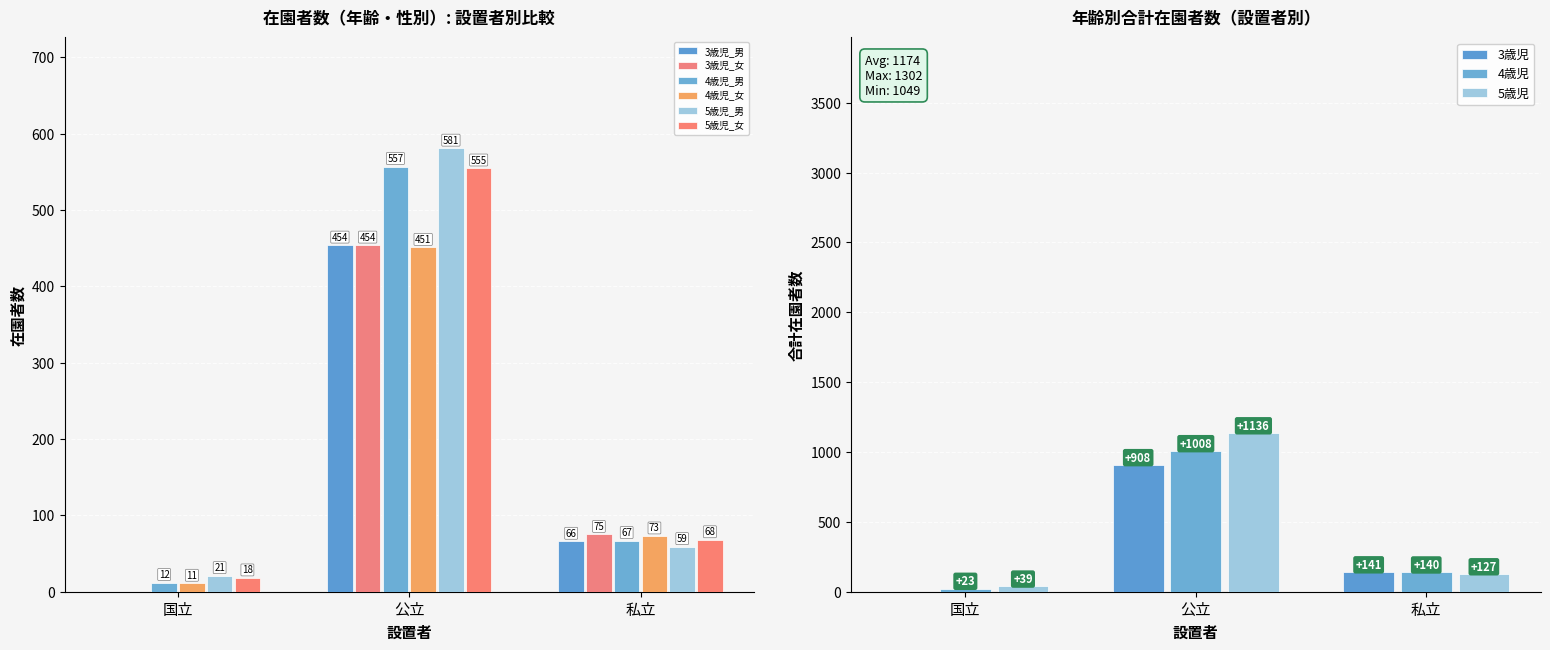

The value of 5歳児_女 at 公立 is 555. True or false?

True